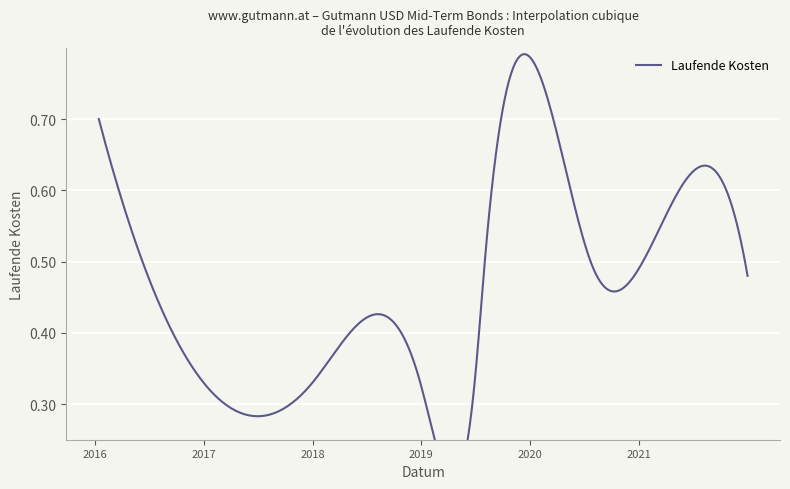

At which category does the chart reach its peak across all series?

2016-01-14